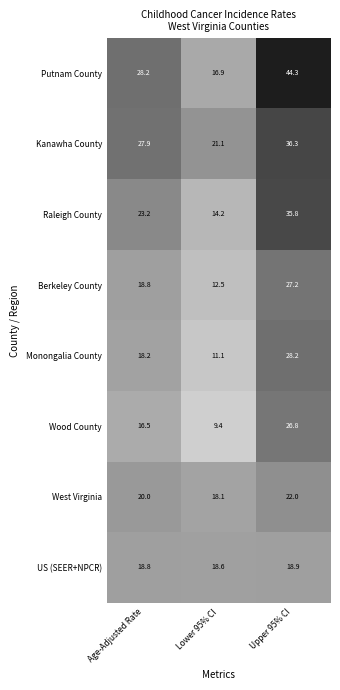

True or false: Wood County has a value of 48.2 at Upper 95% CI.

False